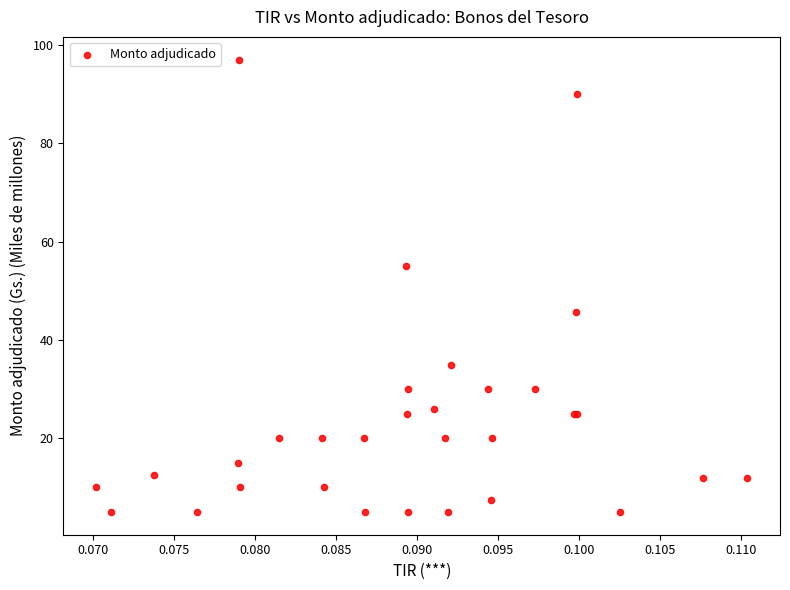

What Y value in the scatter plot is closest to 51?

55.0